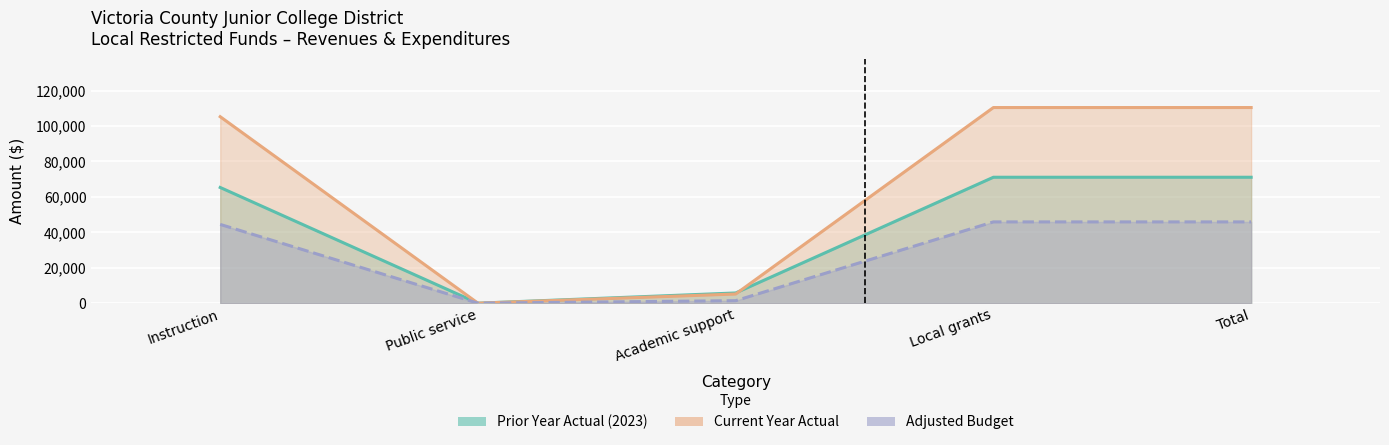

What is the total value across all series at Local grants?

227426.3